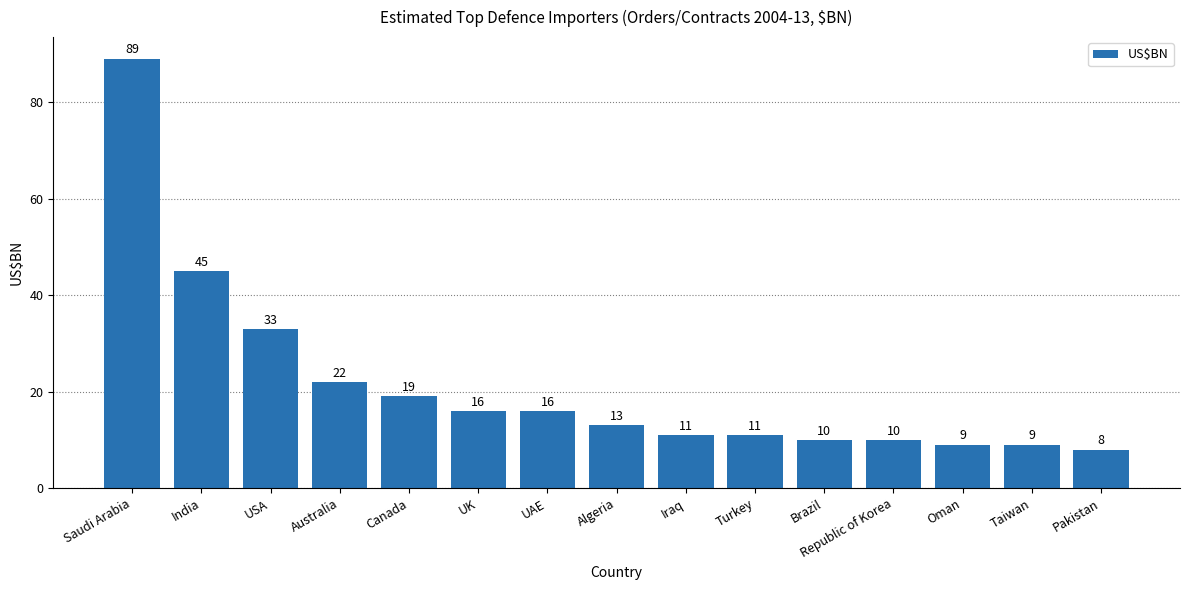

What position from the right is Saudi Arabia?

15